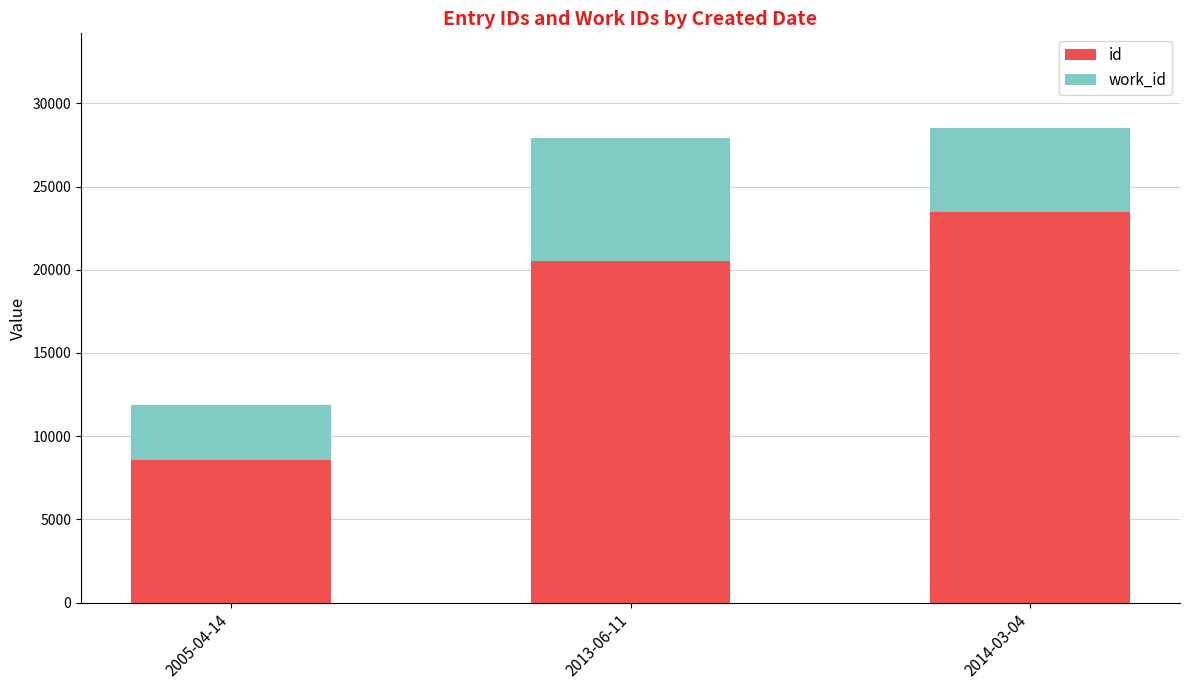

Which category has the highest value in the id series?

2014-03-04